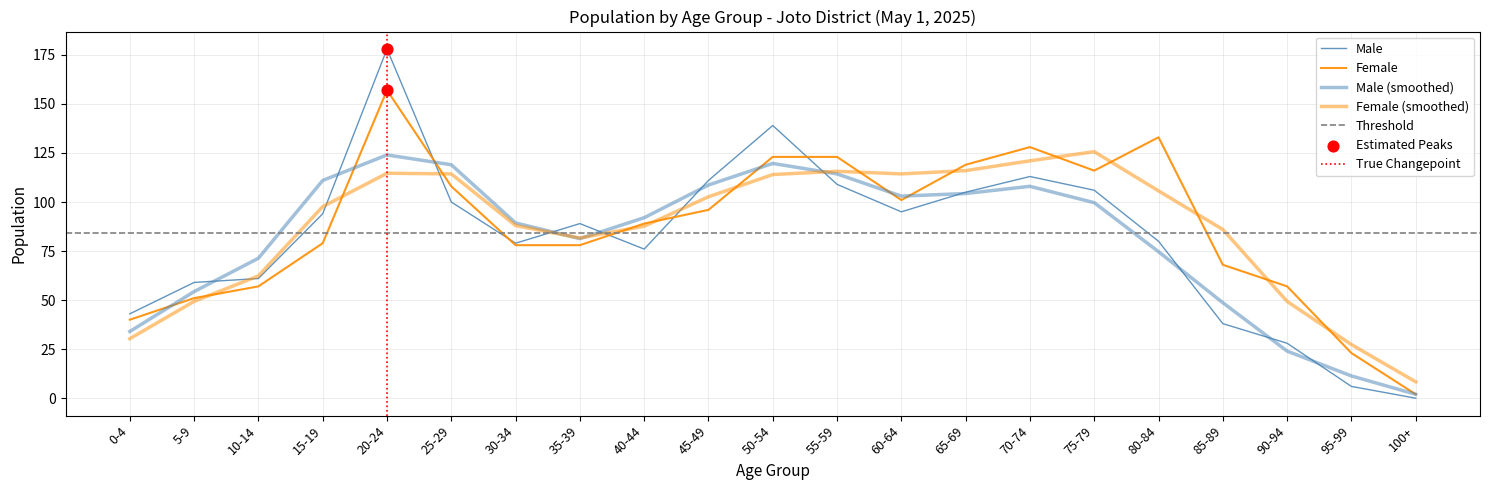

Which series has the largest Y range (max minus min)?

Male